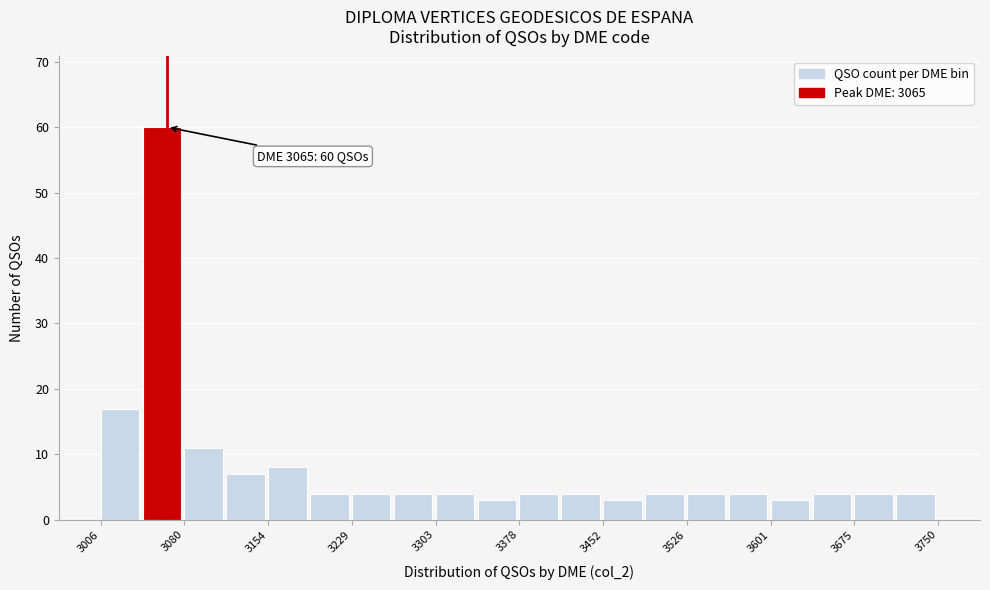

Read against the x-axis, roughly where is the centre of the tallest bar?

3060